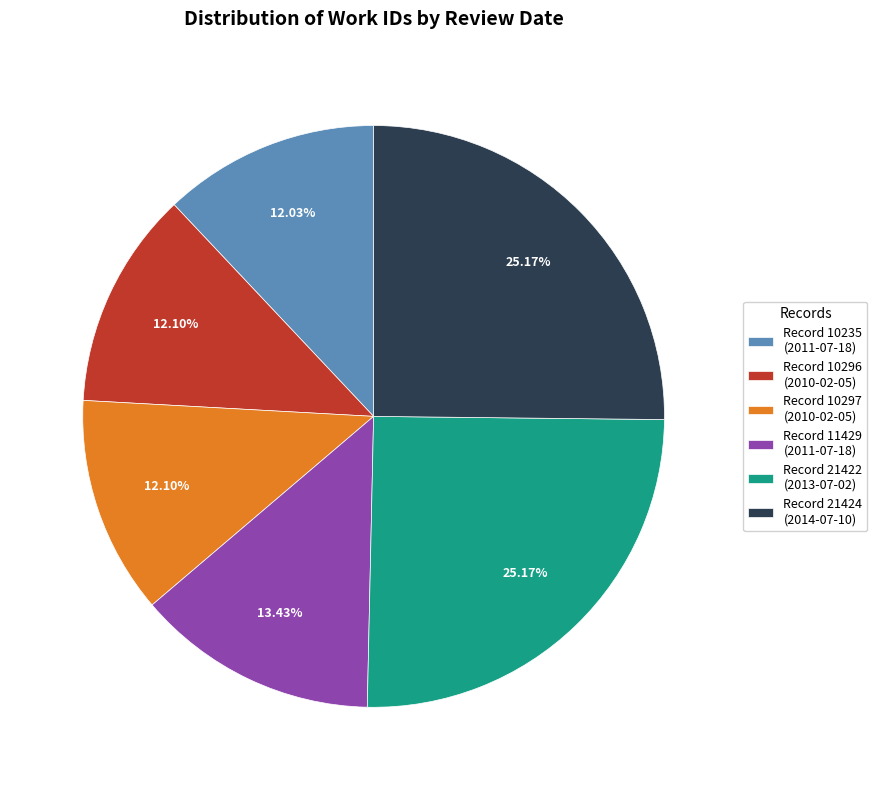

Between Record 10235 (2011-07-18) and Record 11429 (2011-07-18), which is larger?

Record 11429 (2011-07-18)